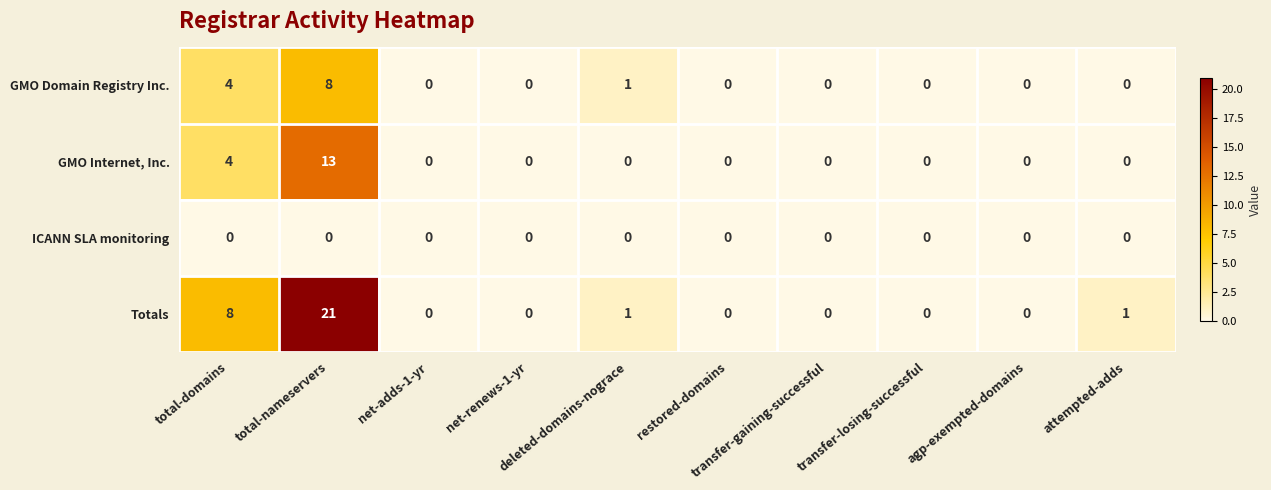

Which series has the largest total across all categories?

Totals